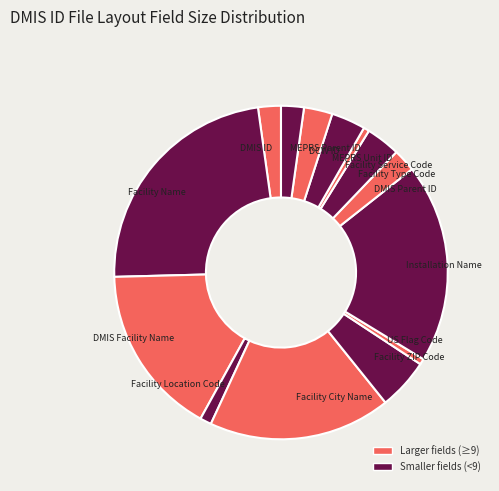

Is DMIS Facility Name the majority of the pie?

No